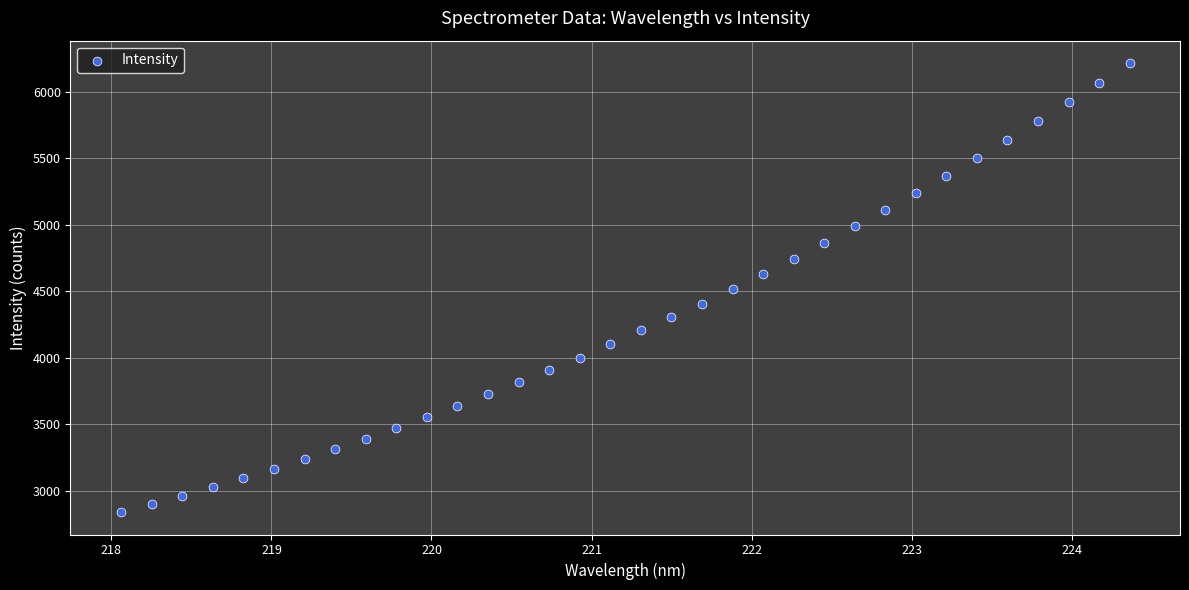

What is the range of Y values (max minus min)?

3374.9